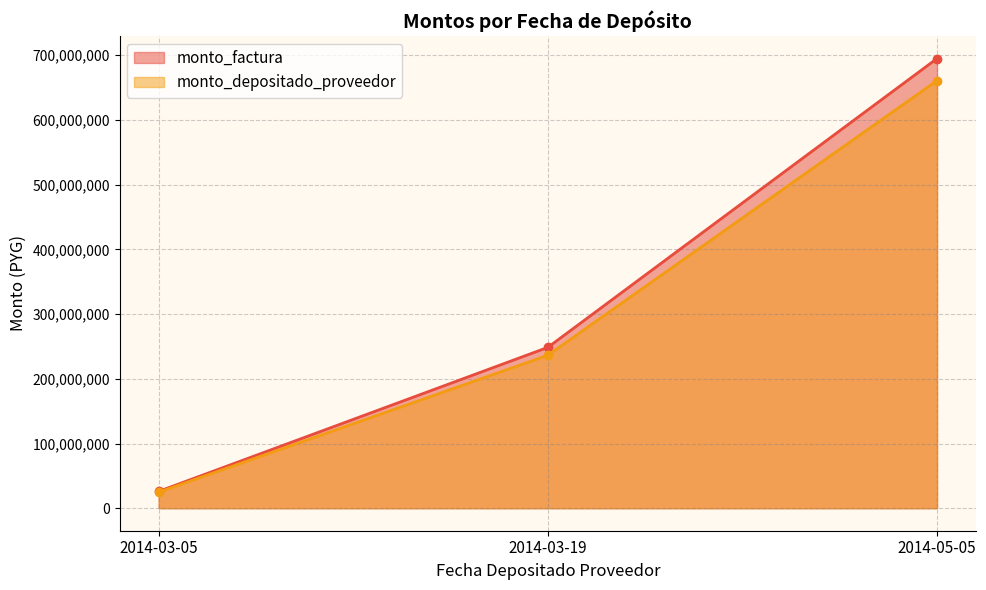

What is the difference between the monto_depositado_proveedor values at 2014-03-05 and 2014-03-19?

211630909